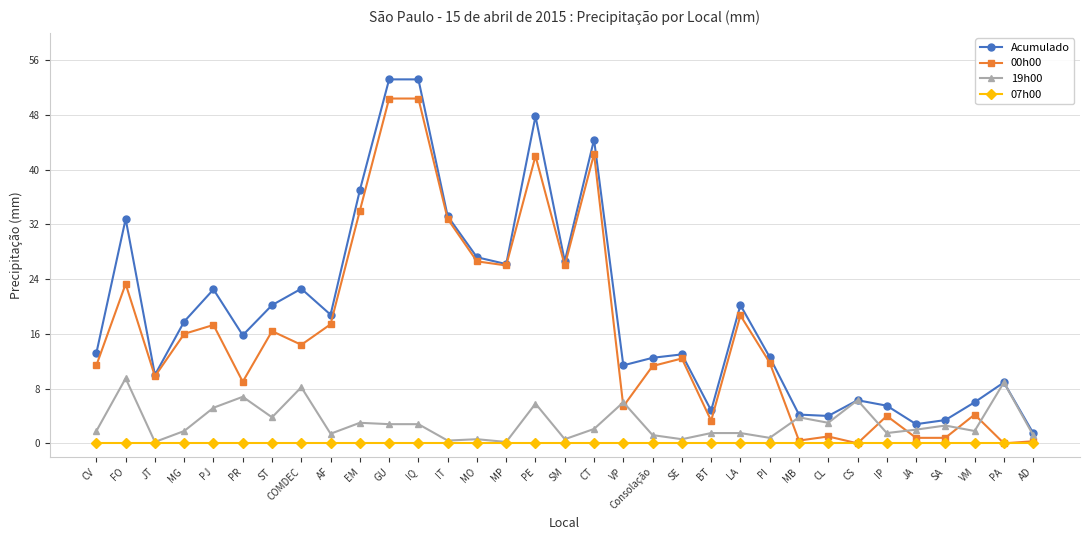

At which category does 19h00 reach its first local peak?

FO